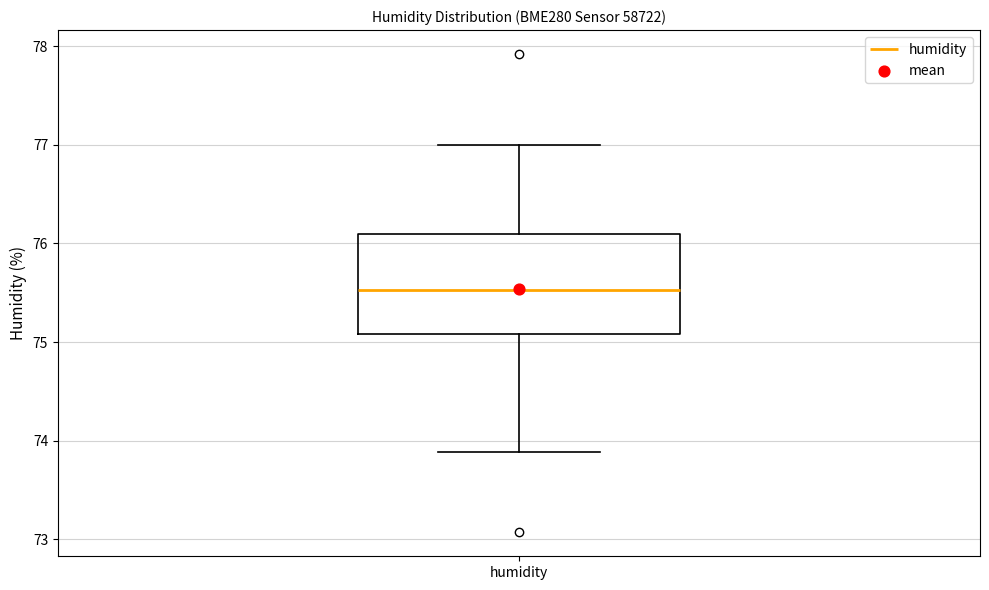

Transcribe this box plot: give where the median line is, the range the box spans, and where the two whiskers end, as read against the y-axis. The values are not printed on the chart, so give them approximately, as read against the axis.

median 75.5, box 75.1 to 76.1, whiskers 73.9 to 77.0